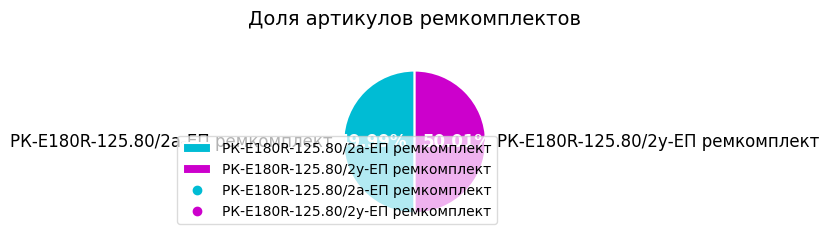

What is the total percentage of РК-E180R-125.80/2а-ЕП ремкомплект and РК-E180R-125.80/2у-ЕП ремкомплект?

100.0%